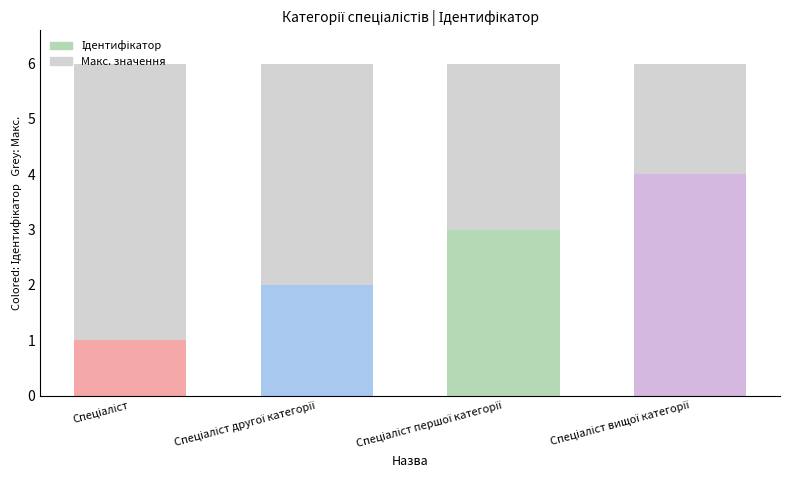

Reading left to right, transcribe all the data shown in this chart.

1	2	3	4